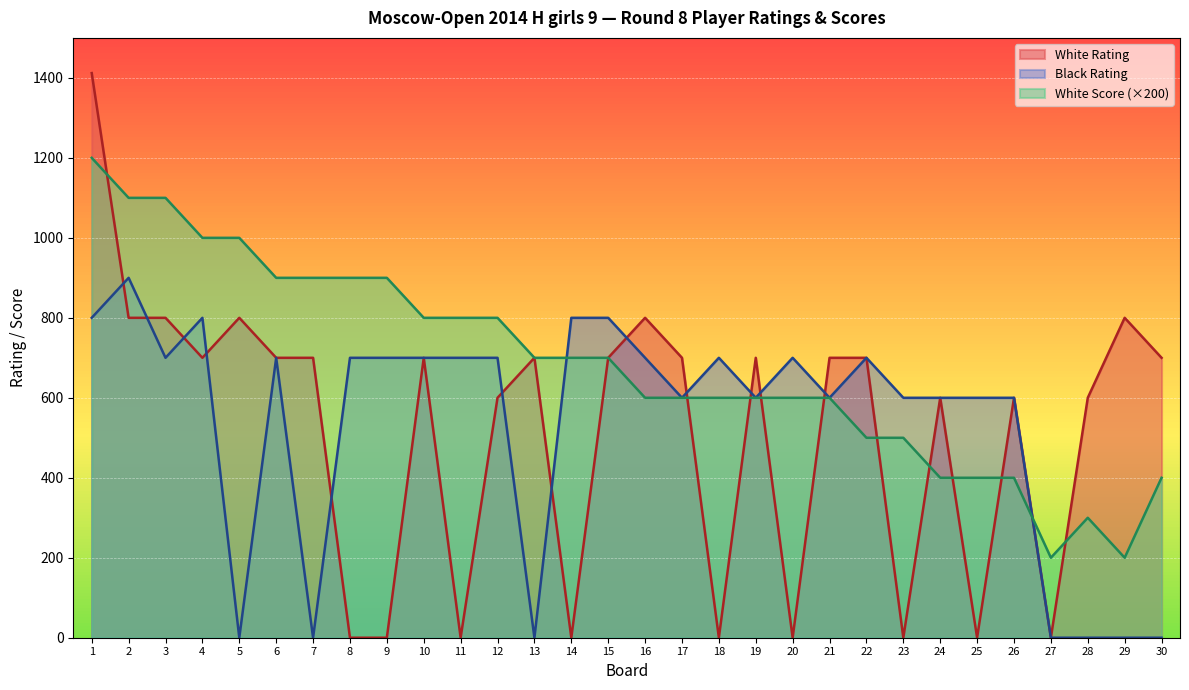

What is the value of the White Score point at the 28th from the left?

300